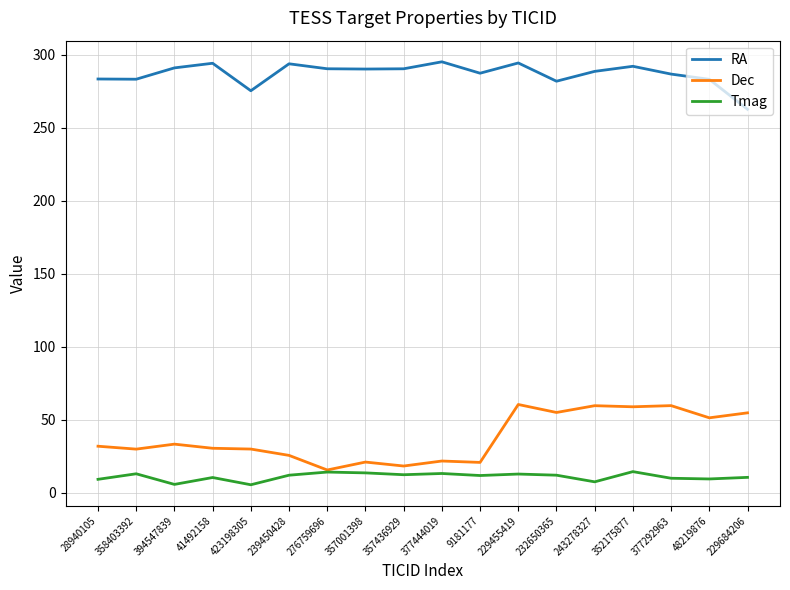

How many lines are shown in the chart?

3